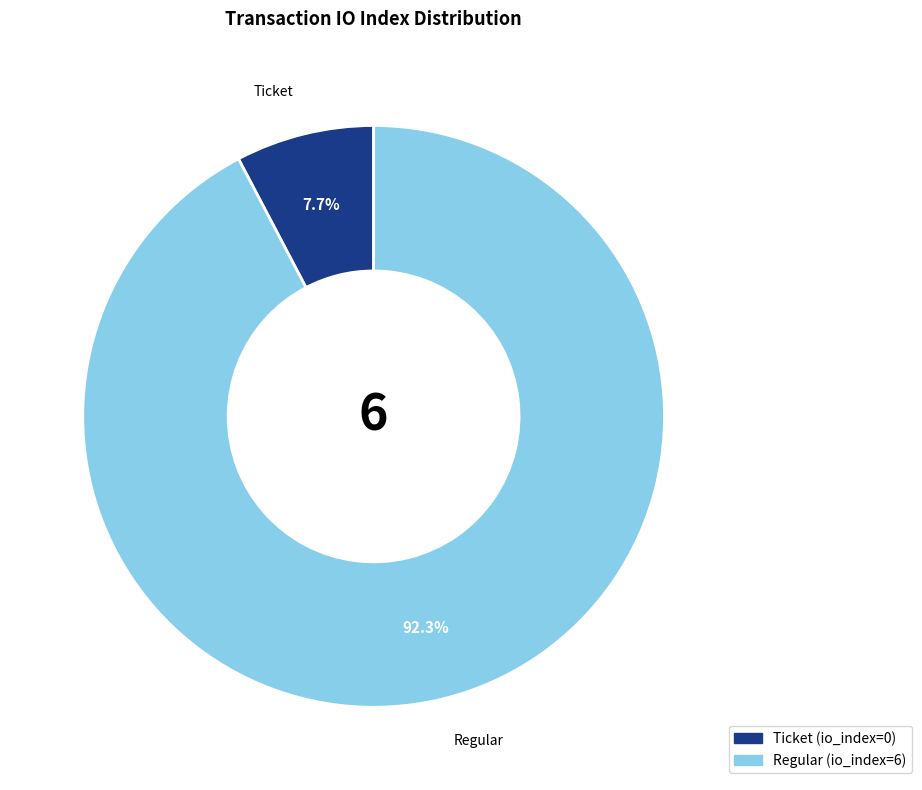

Is there a majority slice in this chart?

Yes